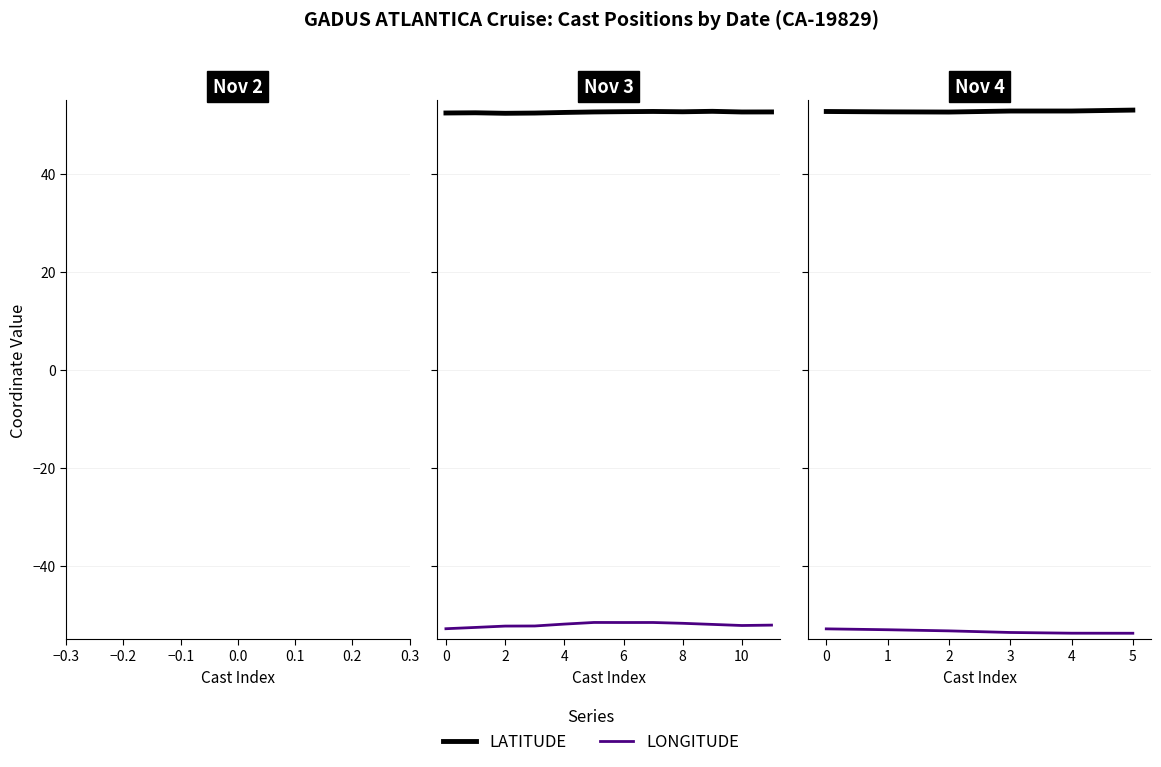

Does the chart display data point markers on the line(s)?

No